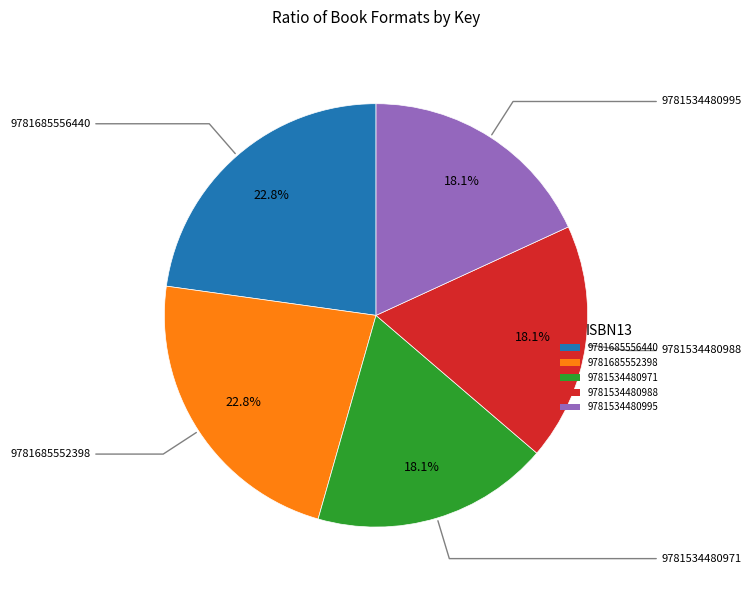

To the nearest percent, what is the average slice percentage?

20%